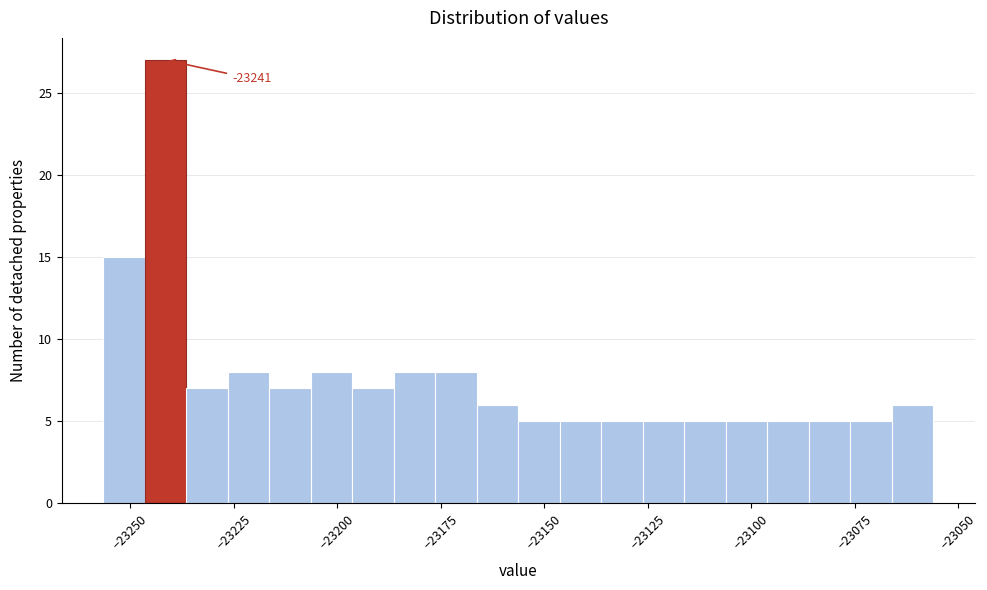

Around what value on the x-axis is the tallest bar? Give the approximate position of its centre, as read against the axis.

-23240